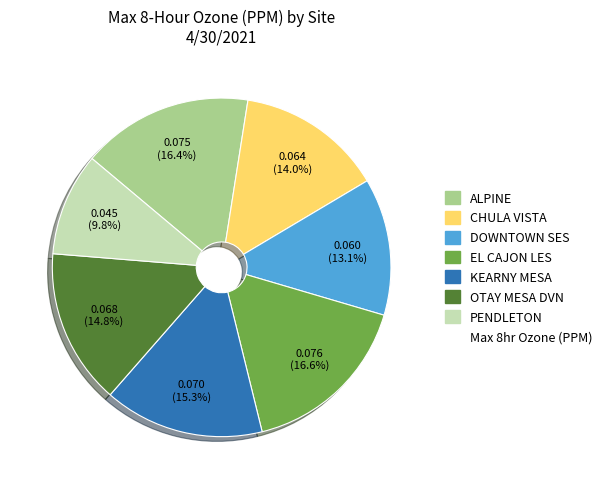

Count the number of slices in the pie.

7